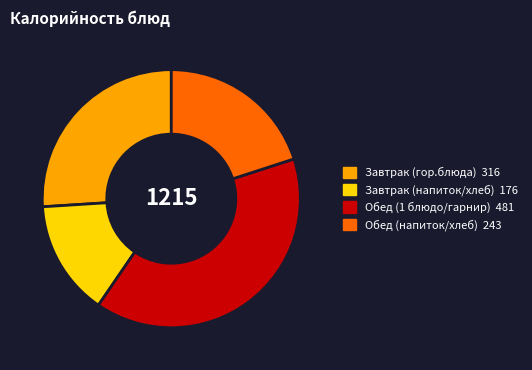

Is there a majority slice in this chart?

No